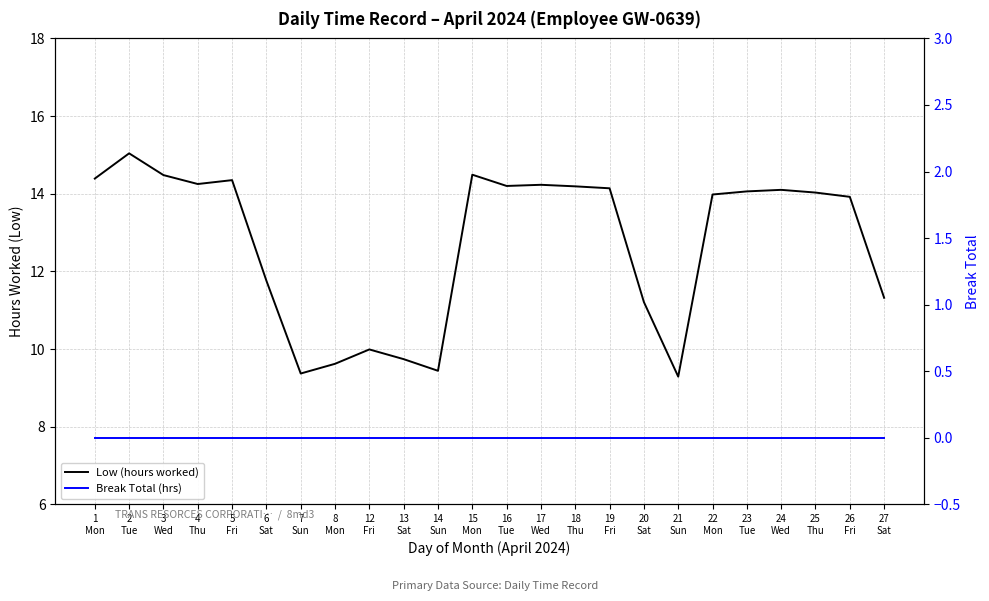

List the series in order of their overall mean, lowest first.

Break Total (hrs), Low (hours worked)